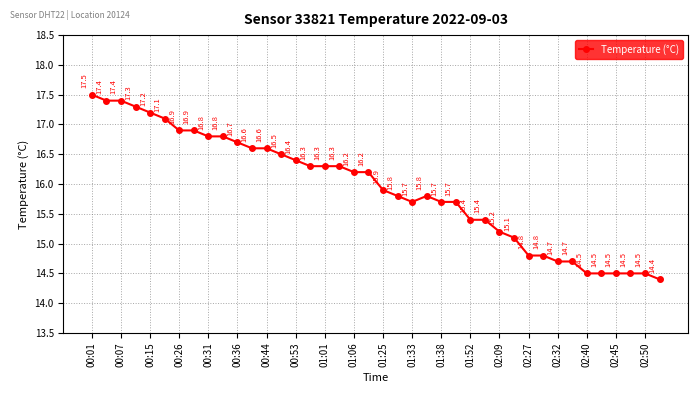

Reading right to left, transcribe all the data shown in this chart.

14.4	14.5	14.5	14.5	14.5	14.5	14.7	14.7	14.8	14.8	15.1	15.2	15.4	15.4	15.7	15.7	15.8	15.7	15.8	15.9	16.2	16.2	16.3	16.3	16.3	16.4	16.5	16.6	16.6	16.7	16.8	16.8	16.9	16.9	17.1	17.2	17.3	17.4	17.4	17.5